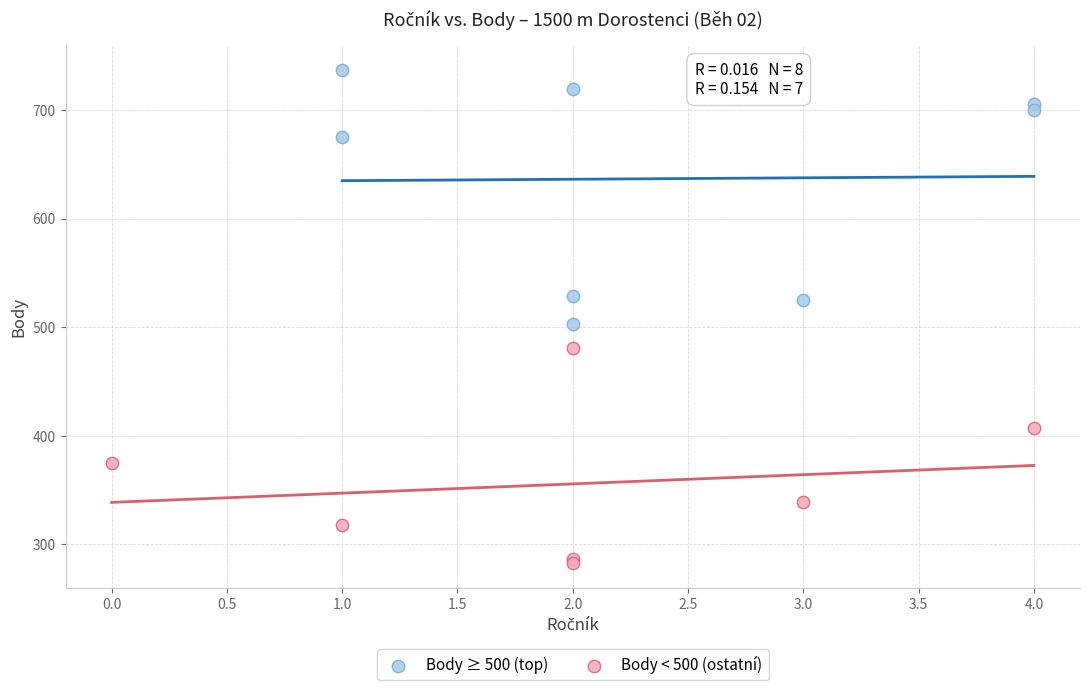

Which series reaches the maximum Y coordinate?

Body ≥ 500 (top)